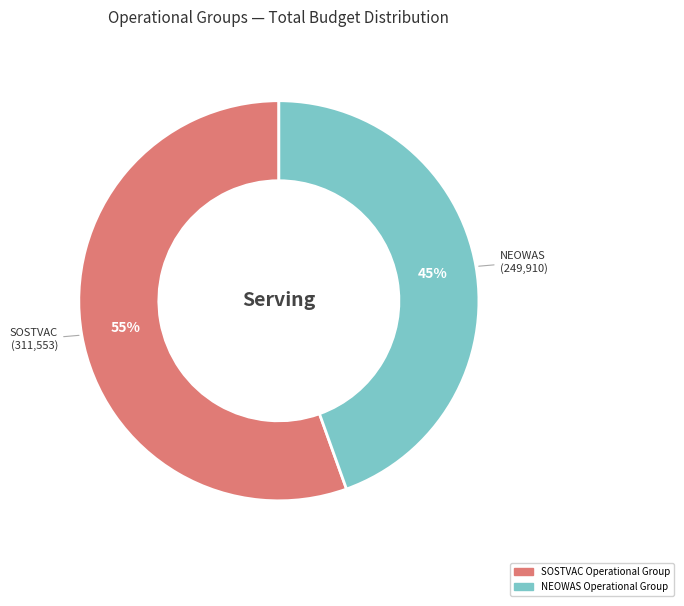

Is it true that NEOWAS Operational Group is 36% of the pie?

False